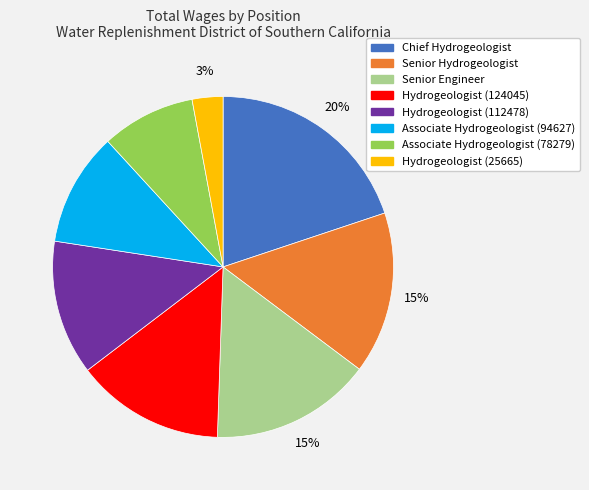

How many slices are in this pie chart?

8